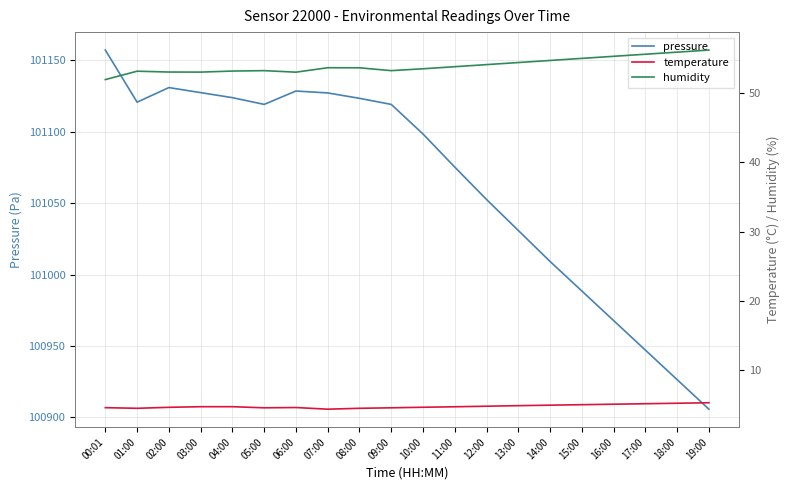

Which series changed the most between 06:00 and 15:00?

pressure